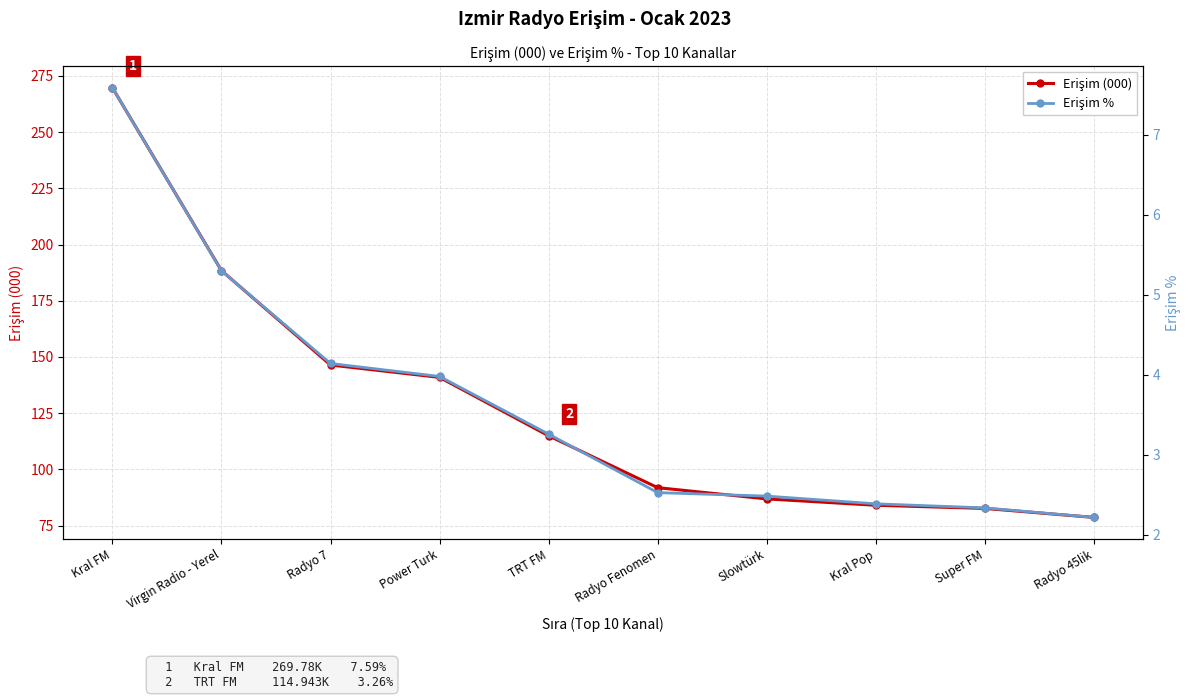

True or false: Erişim % has more than 2 points higher than both neighbors.

False